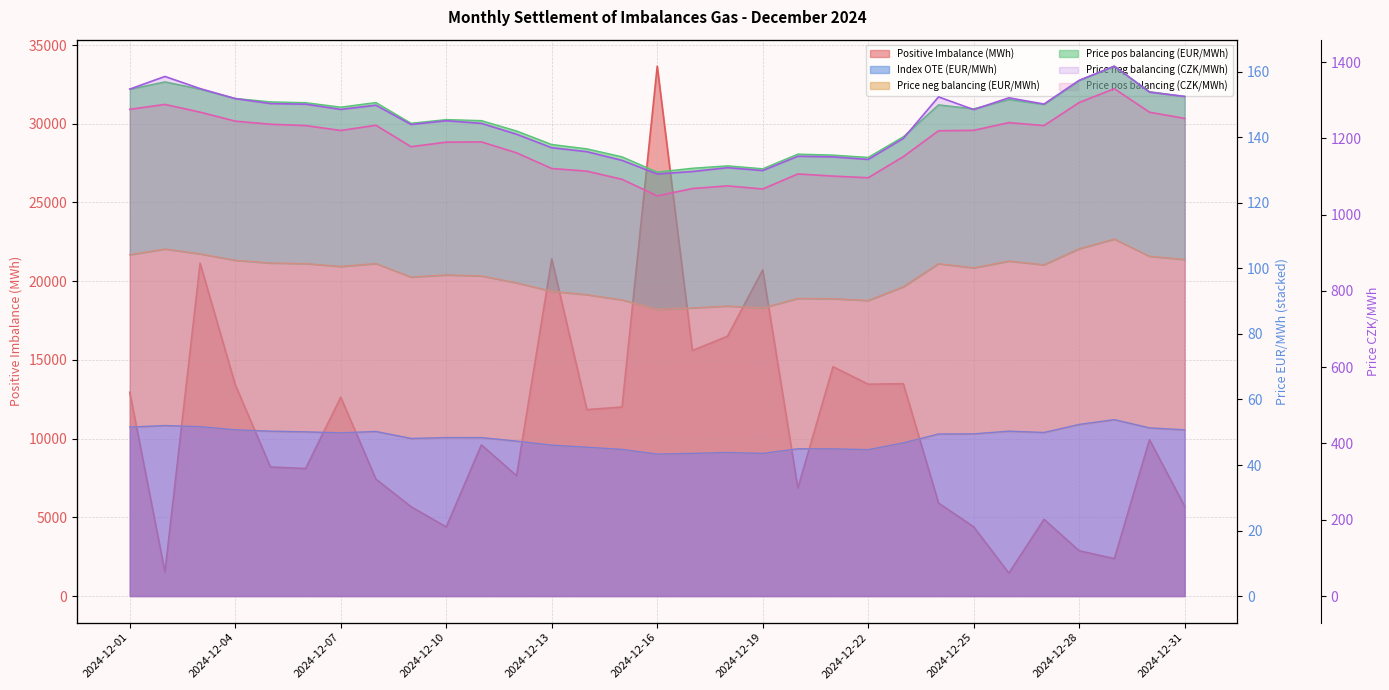

True or false: Price pos balancing (CZK/MWh) has a value of 1882.6 at 20.

False